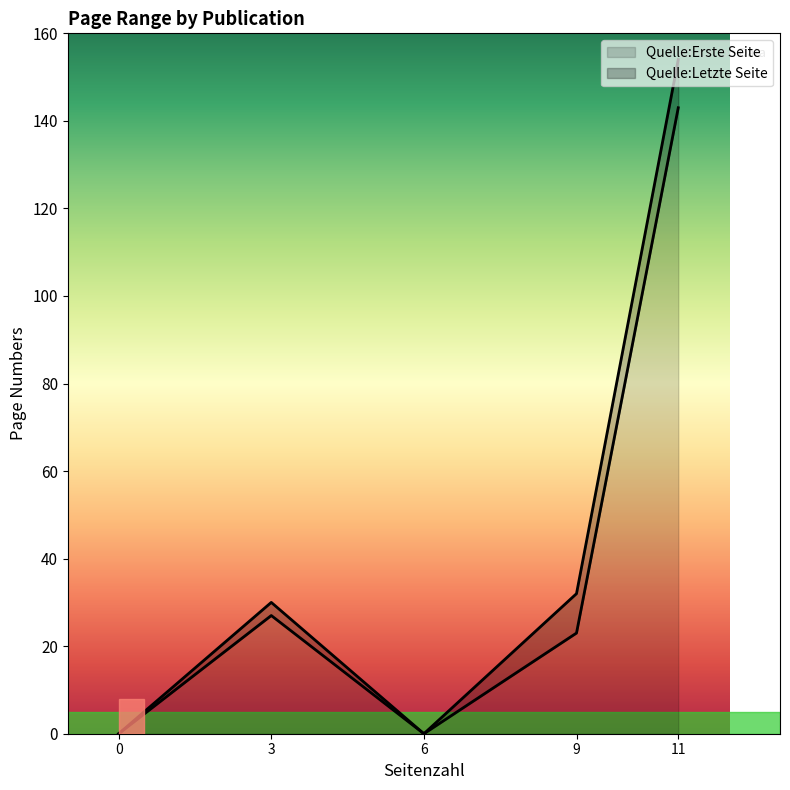

At how many categories does at least one series exceed 134?

1